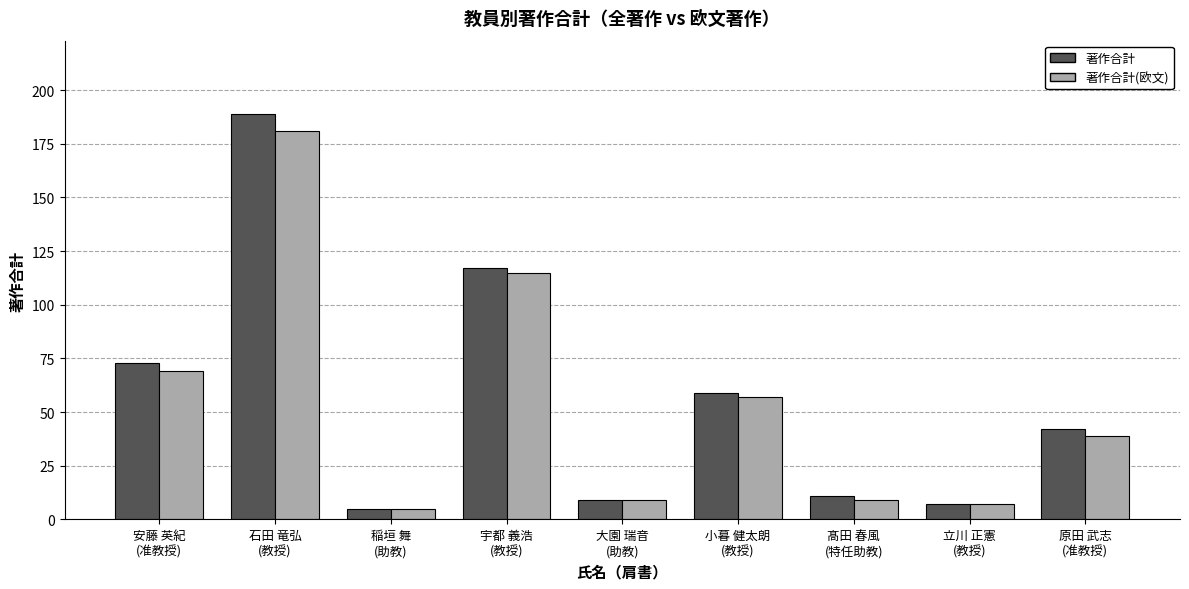

What is the lowest value of the 著作合計(欧文) series?

5